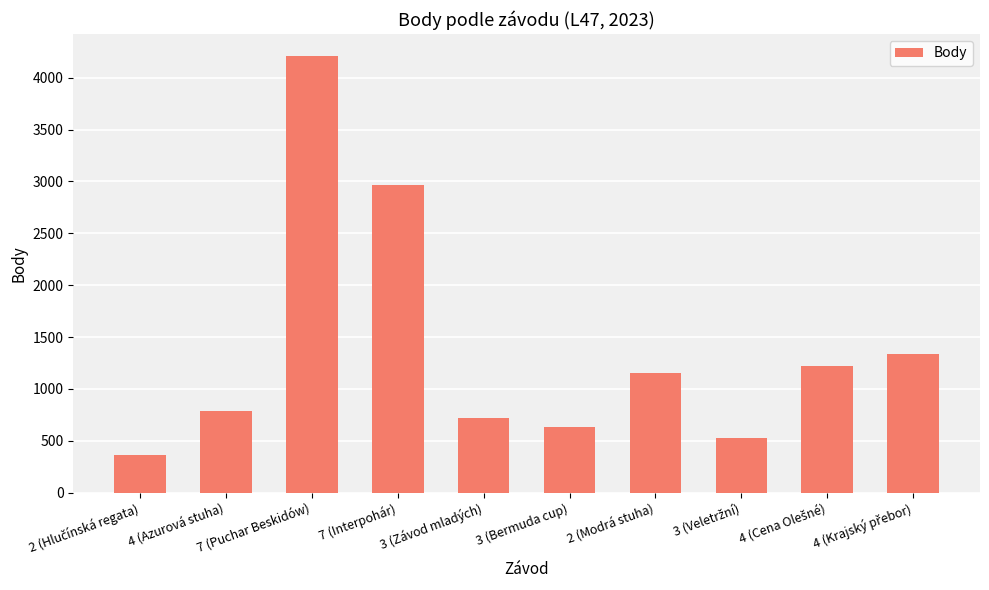

What is the label of the 3rd bar from the left?

7 (Puchar Beskidów)